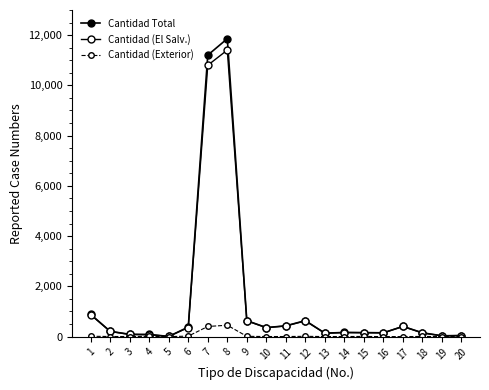

How many lines are shown in the chart?

3